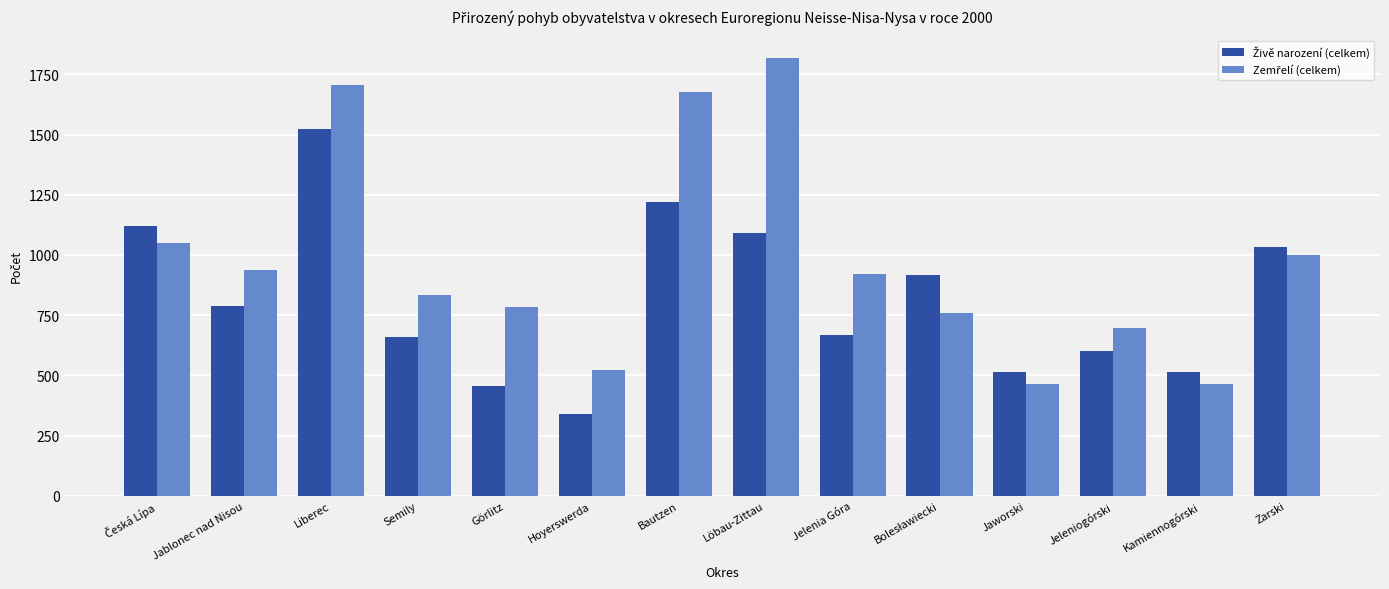

What is the spread (max minus min) of values at Jelenia Góra?

255